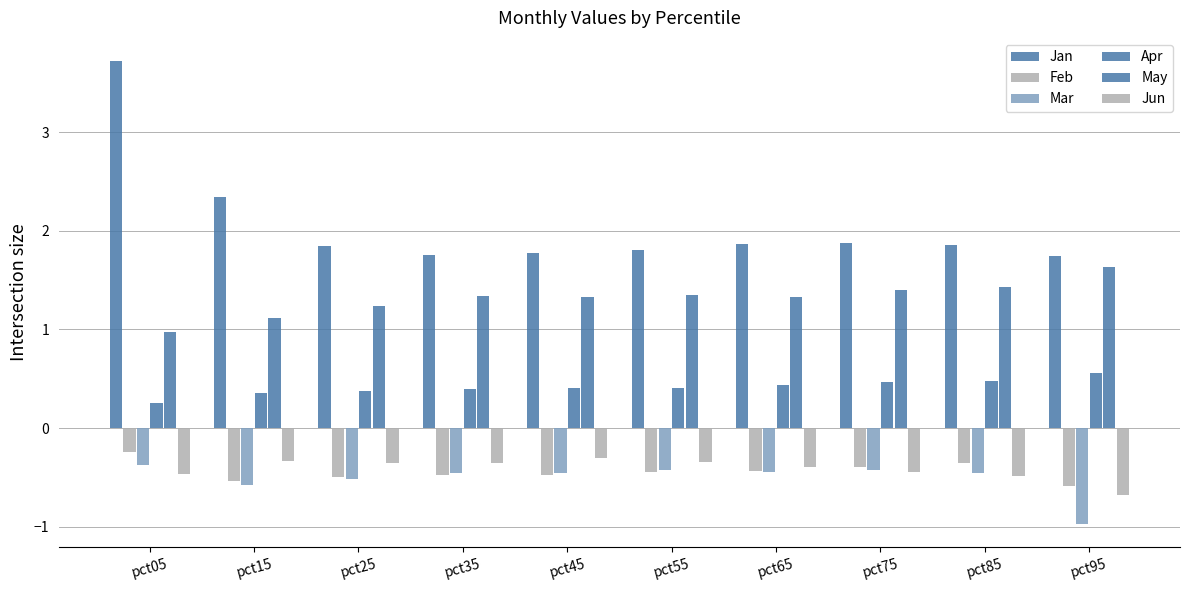

Between pct55 and pct95, which series saw the biggest shift?

Mar